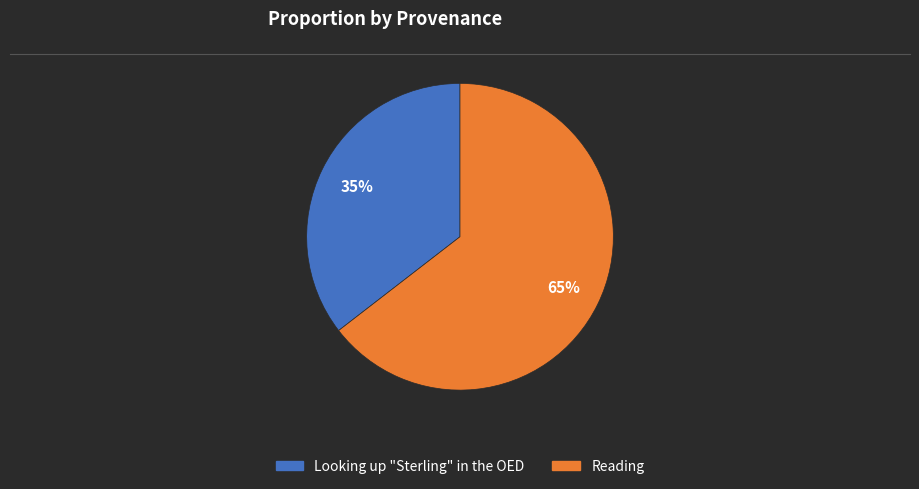

To the nearest percent, what is the average slice percentage?

50%